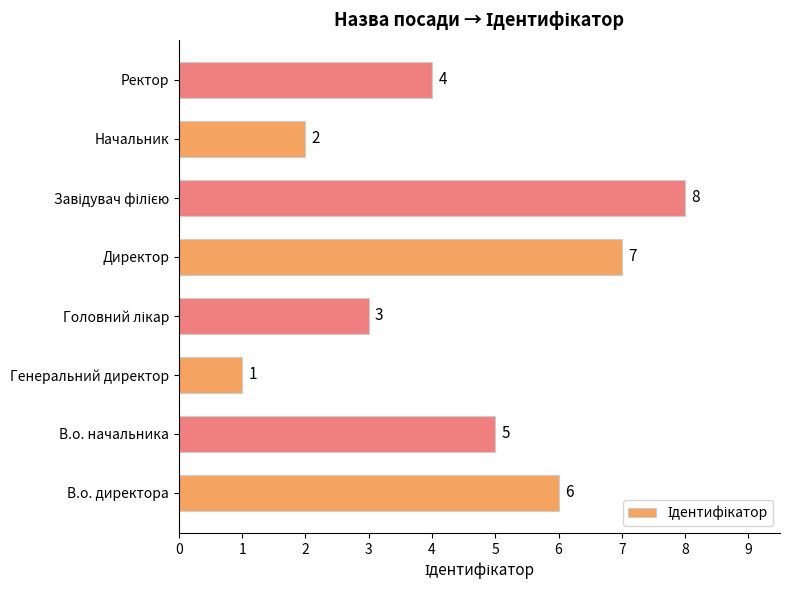

What is the difference between the second highest and second lowest values?

5